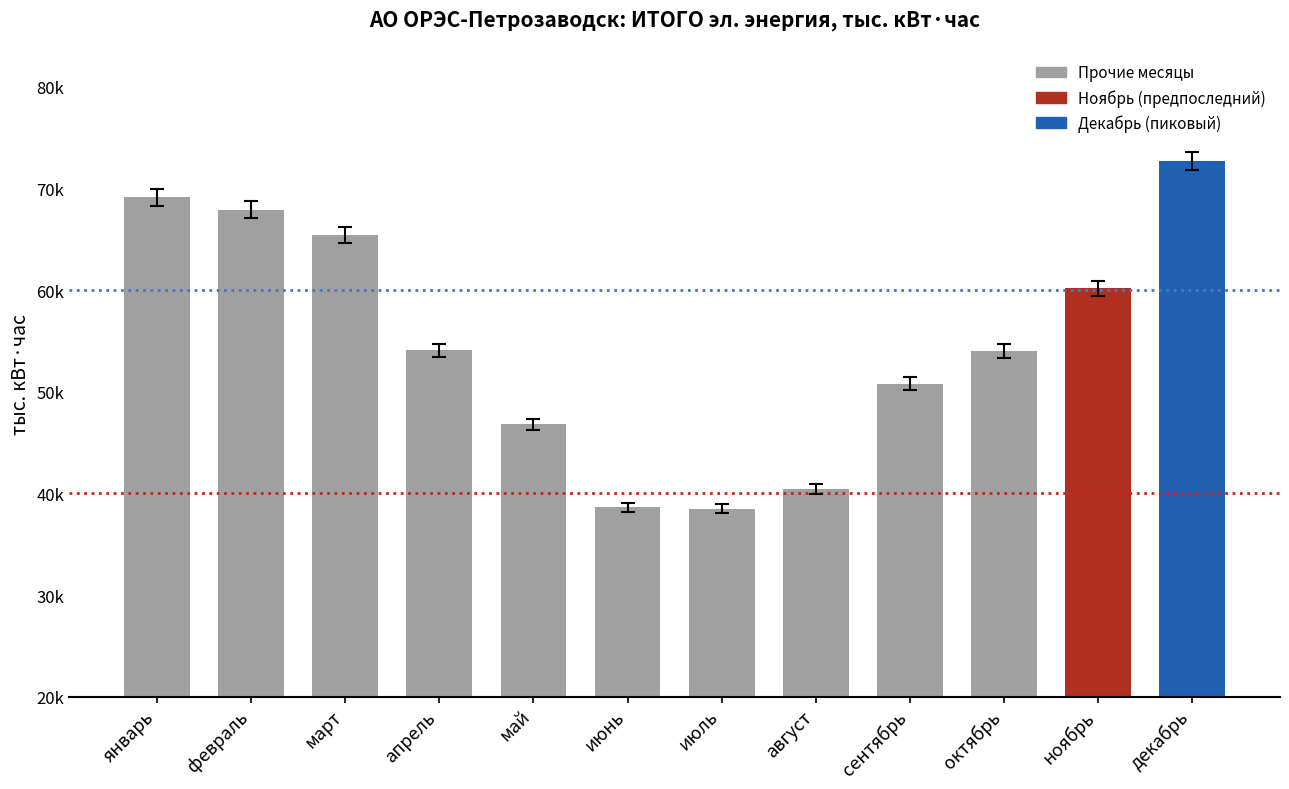

Which category has the highest value across all series?

декабрь